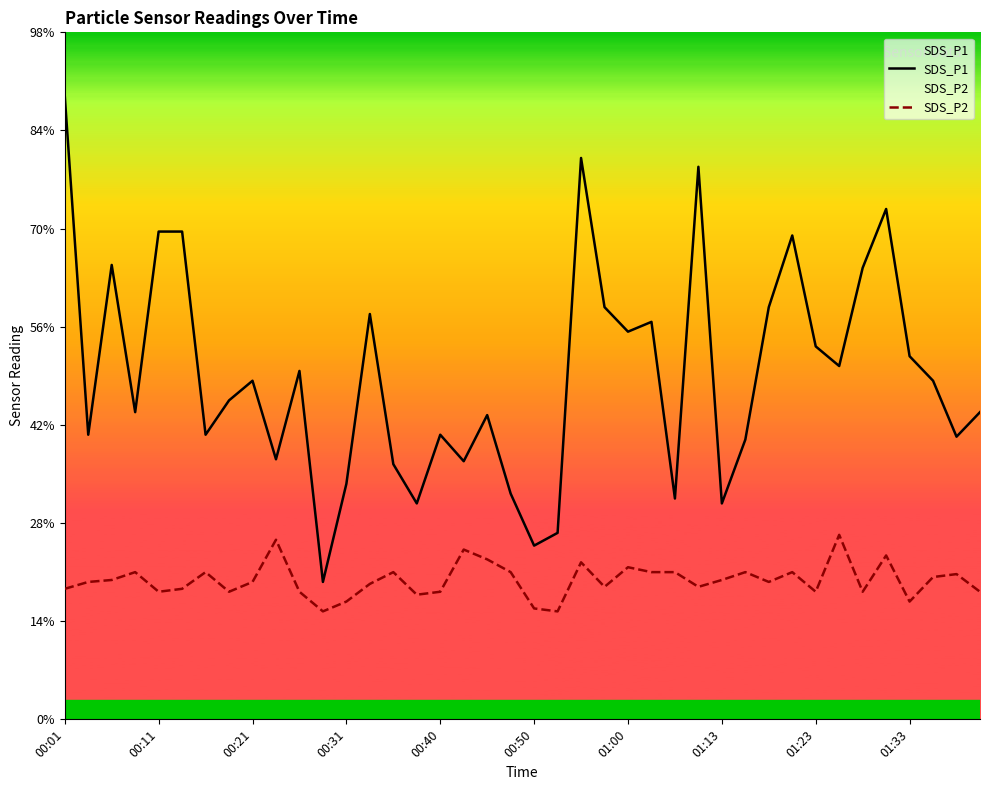

Between 13 and 19, which series saw the biggest shift?

SDS_P1